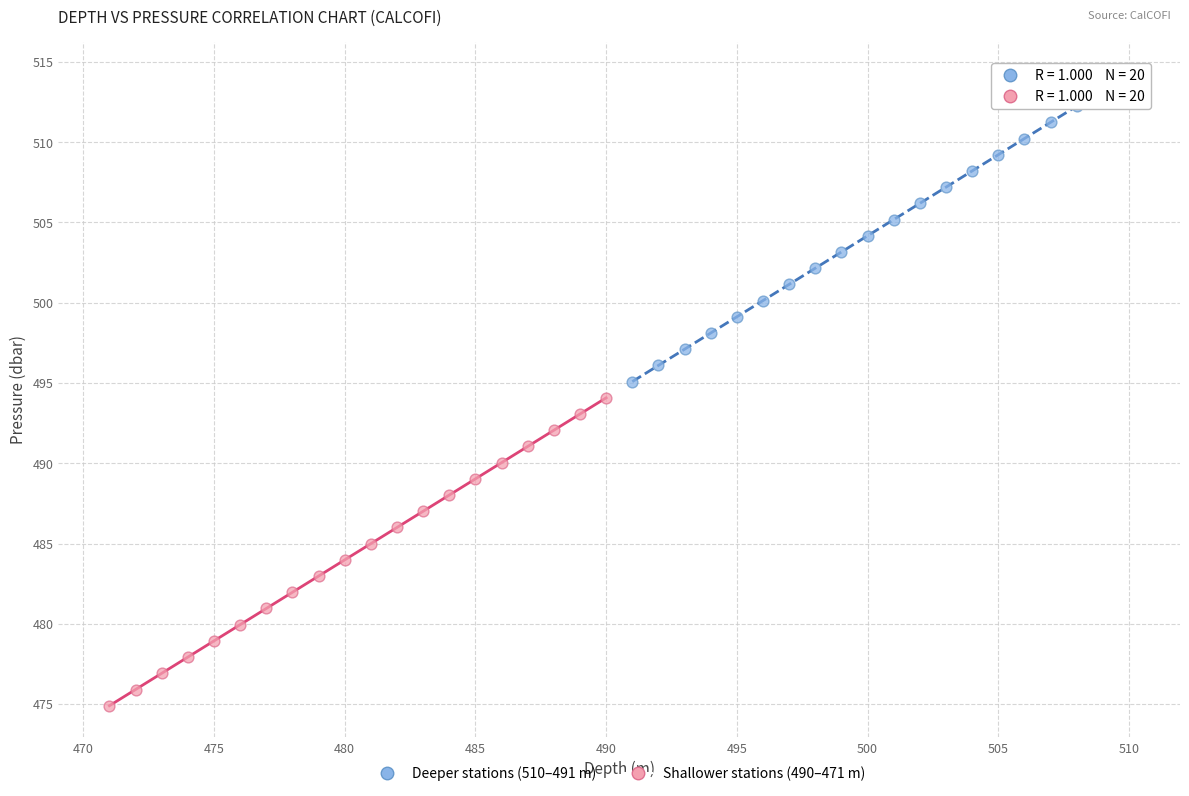

Which series reaches the maximum Y coordinate?

Deeper stations (510–491 m)